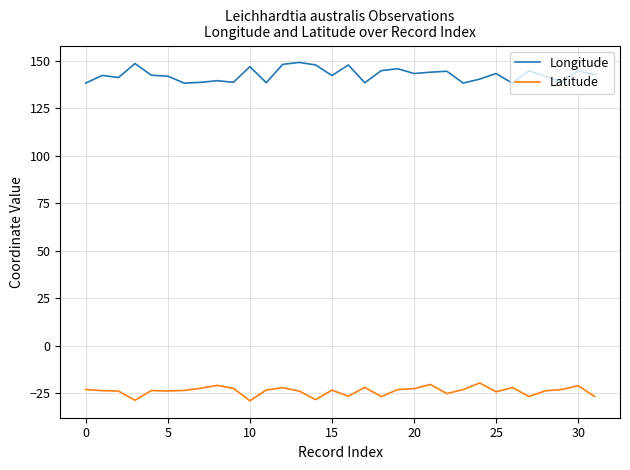

What is the difference between the maximum and minimum values in the Latitude series?

9.4